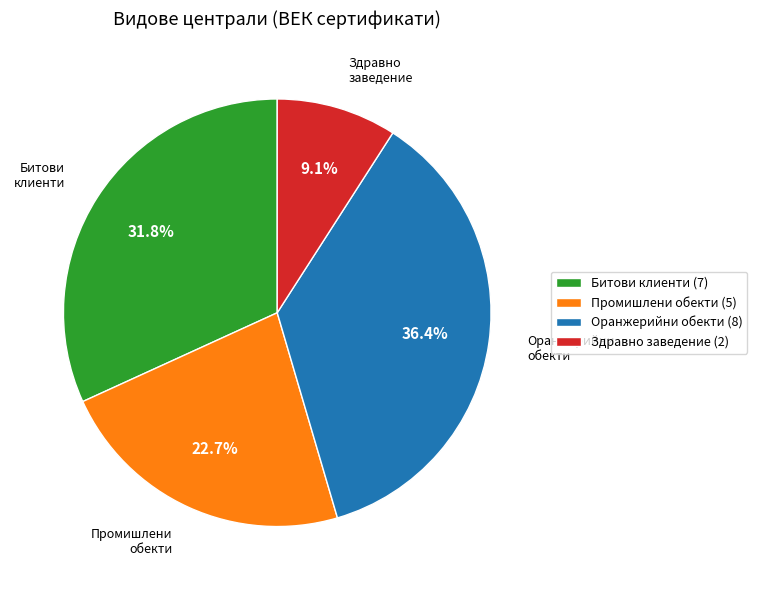

Rank the categories by value from lowest to highest.

Здравно заведение (2), Промишлени обекти (5), Битови клиенти (7), Оранжерийни обекти (8)